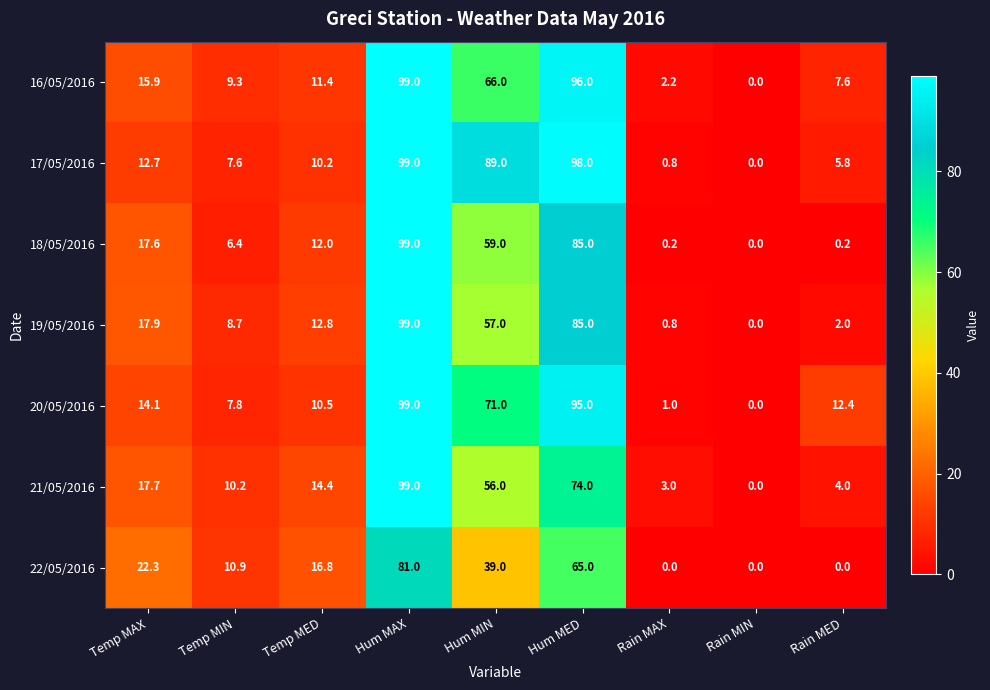

What is the spread (max minus min) of values at Hum MED?

33.0